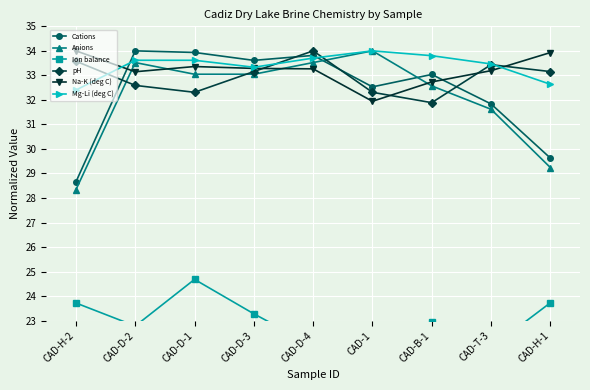

What is the sum of all Na-K (deg C) values?

298.9